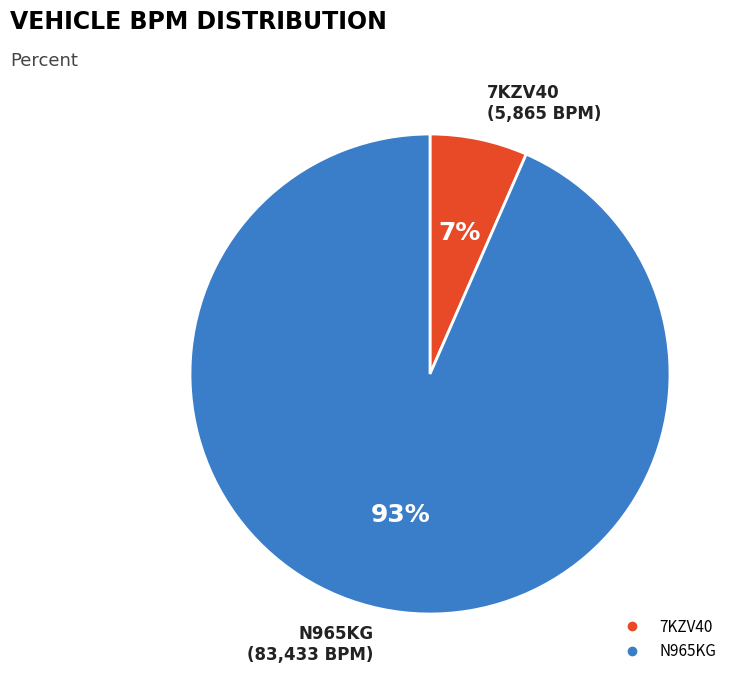

What is the largest slice in the pie chart?

N965KG